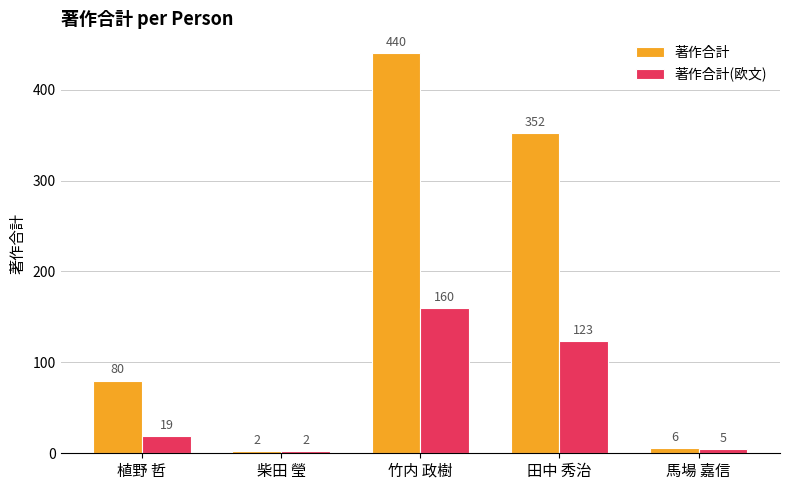

What is the smallest value displayed?

2